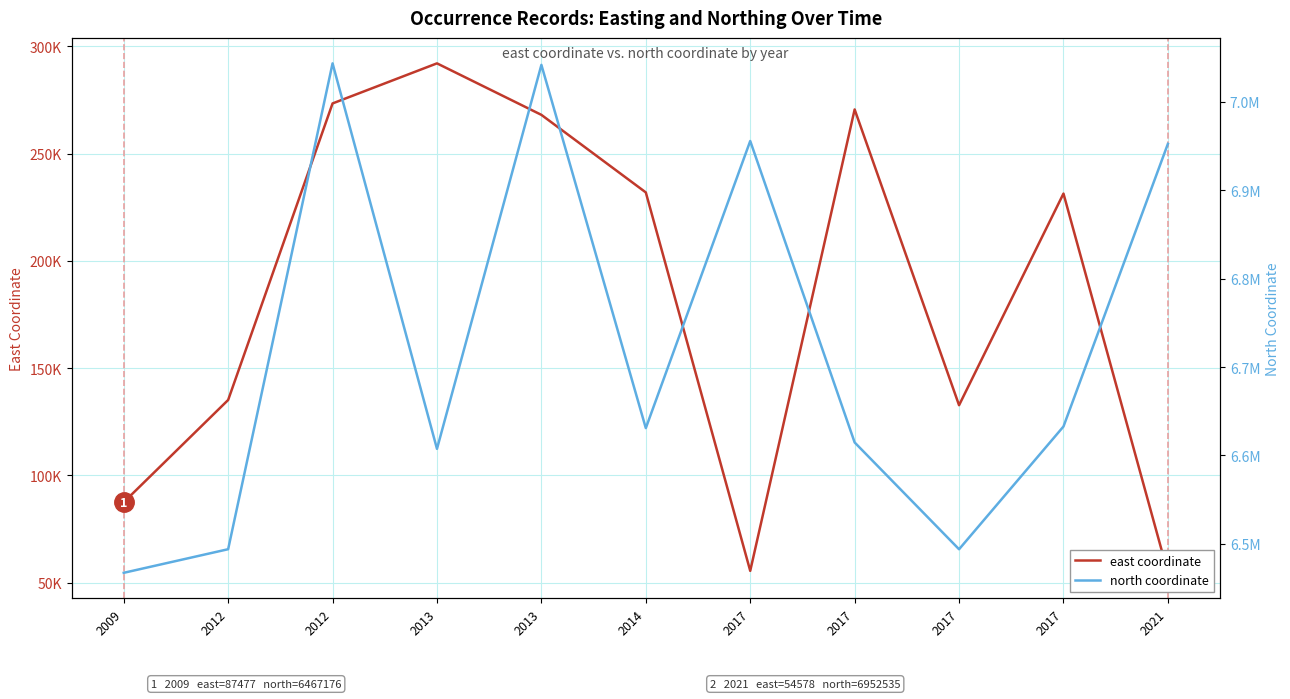

Reading left to right, transcribe all the data shown in this chart.

east coordinate: 2009=87477	2012=135157	2012=273406	2013=292087	2013=268077	2014=231922	2017=55496	2017=270590	2017=132715	2017=231378	2021=54578
north coordinate: 2009=6467176	2012=6493879	2012=7043609	2013=6607453	2013=7041891	2014=6630899	2017=6955756	2017=6614683	2017=6493826	2017=6632711	2021=6952535